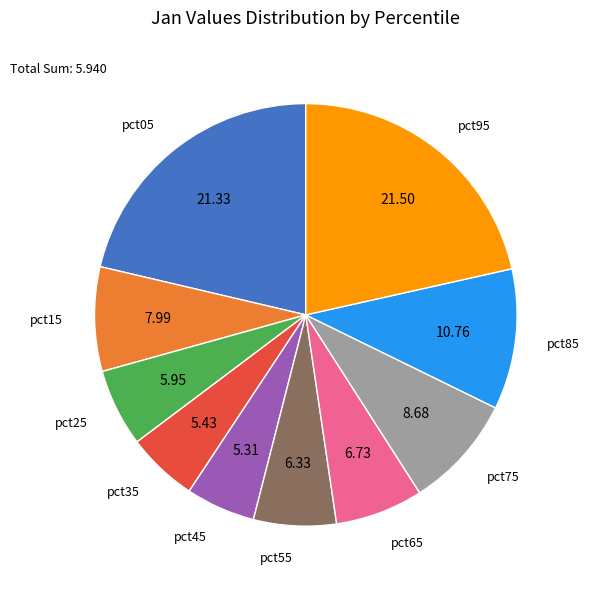

Does pct05 represent more than half of the total?

No